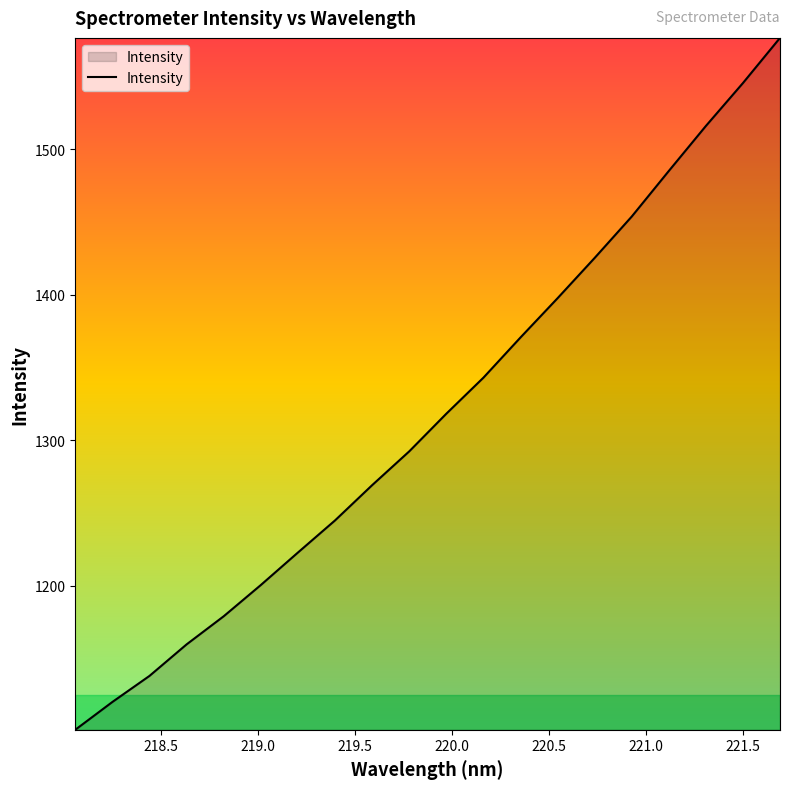

What is the difference between the maximum and minimum values?

475.5